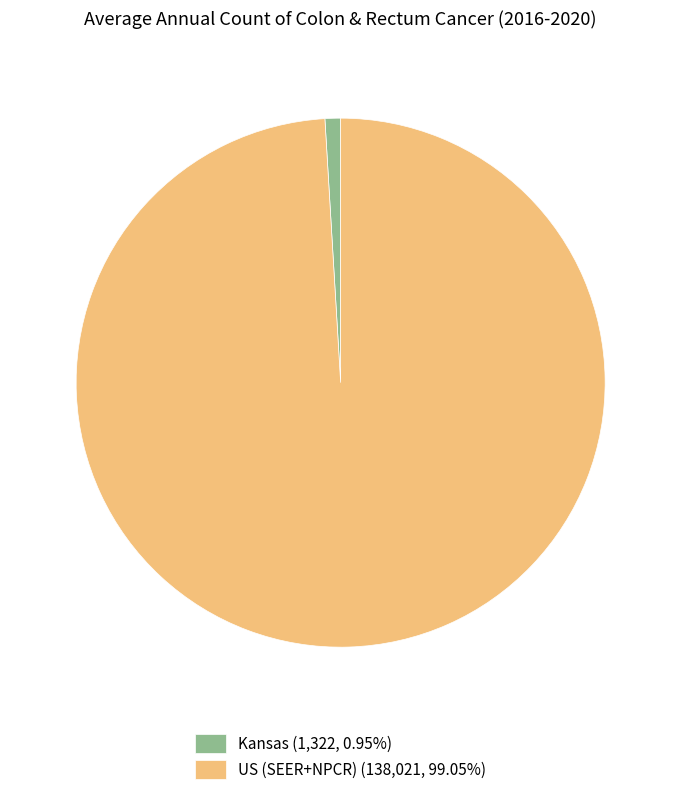

How many segments does this pie chart have?

2